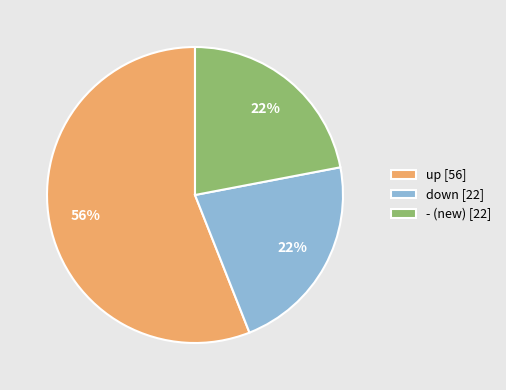

Which category accounts for the majority?

up